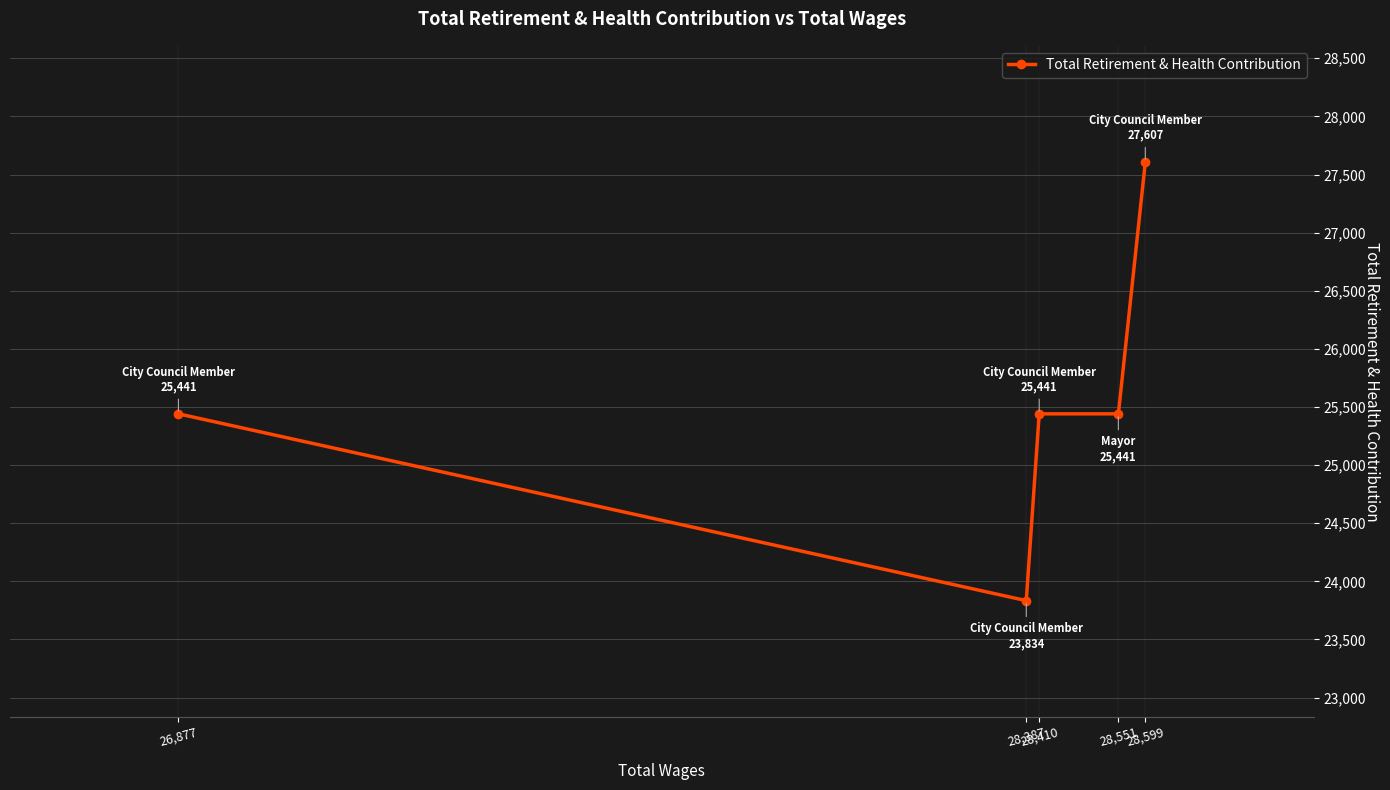

How many lines are shown in the chart?

1